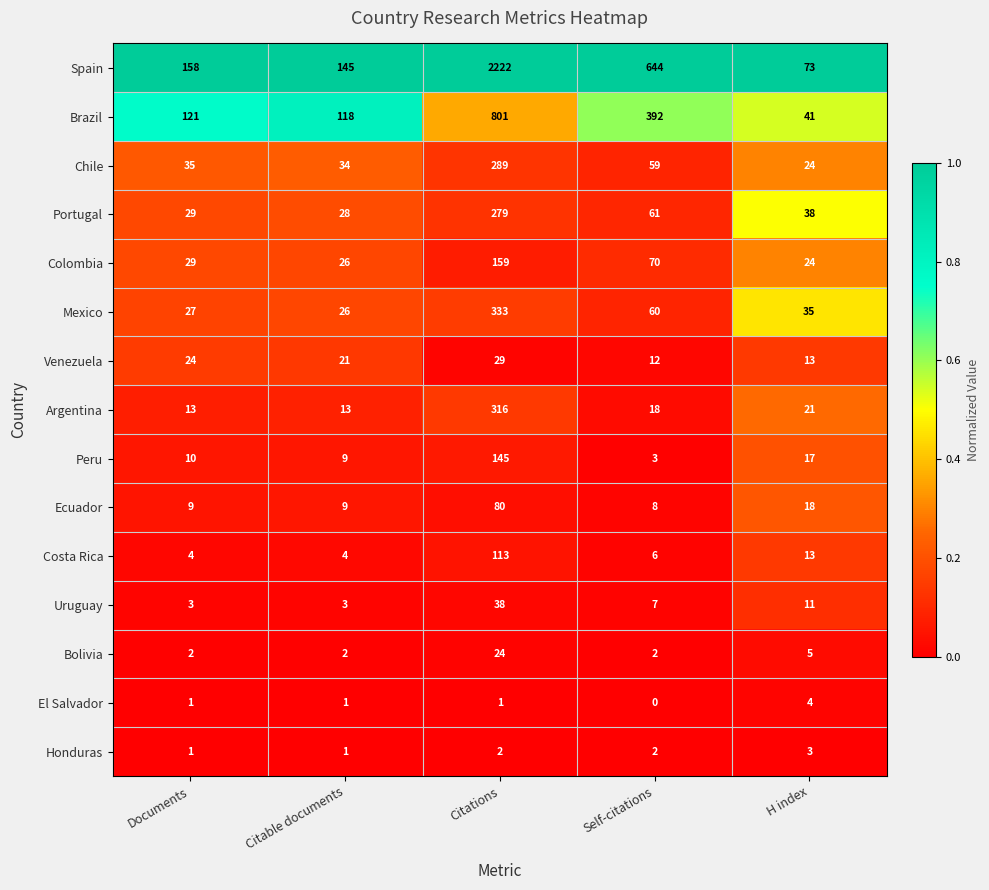

Rank the series at Citations from highest to lowest value.

Spain, Brazil, Mexico, Argentina, Chile, Portugal, Colombia, Peru, Costa Rica, Ecuador, Uruguay, Venezuela, Bolivia, Honduras, El Salvador